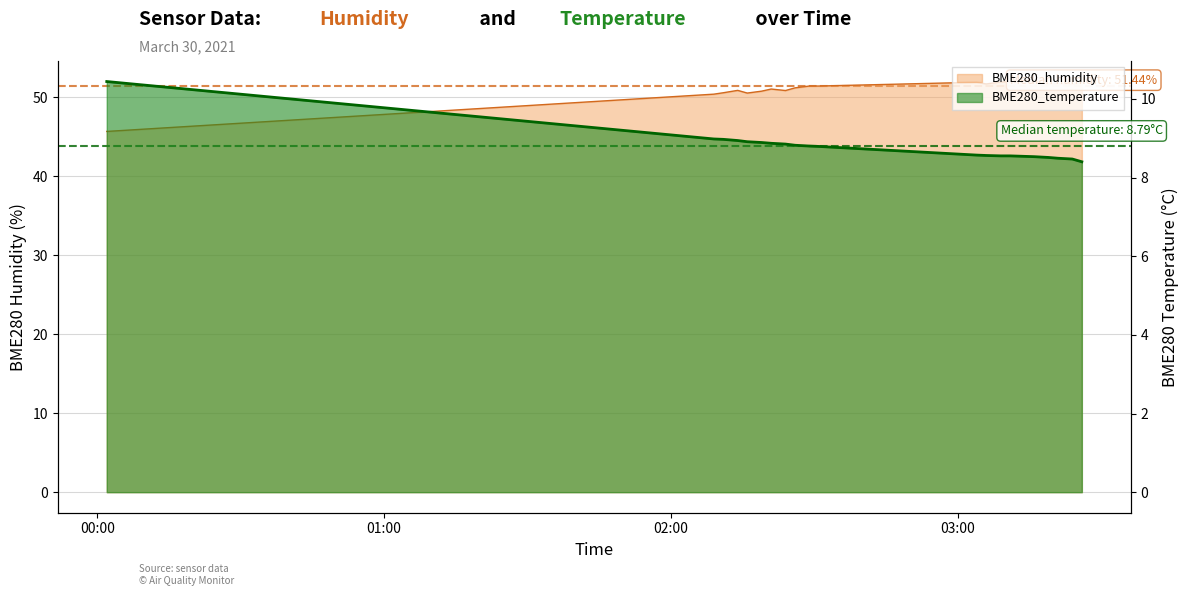

What is the total value across all series at 2021-03-30 03:11?

60.5